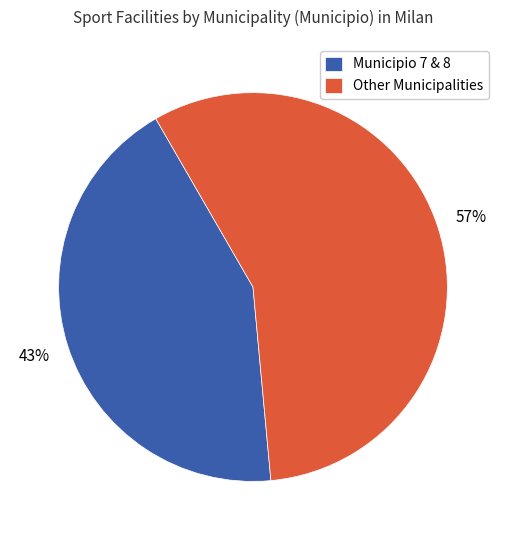

What is the ratio of the value at Other Municipalities to the value at Municipio 7 & 8?

1.3